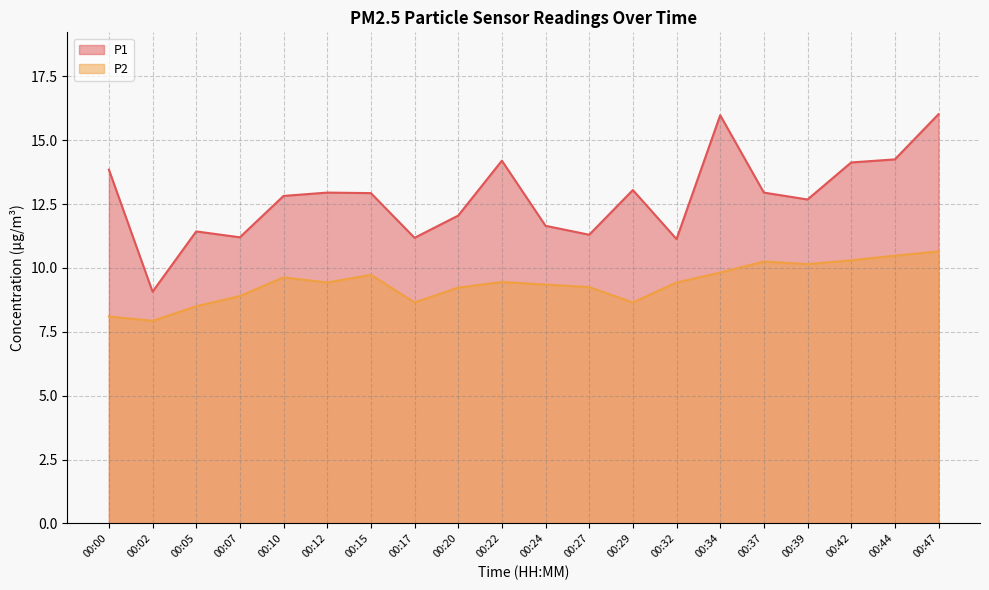

At which category does P2 reach its first local valley?

00:02